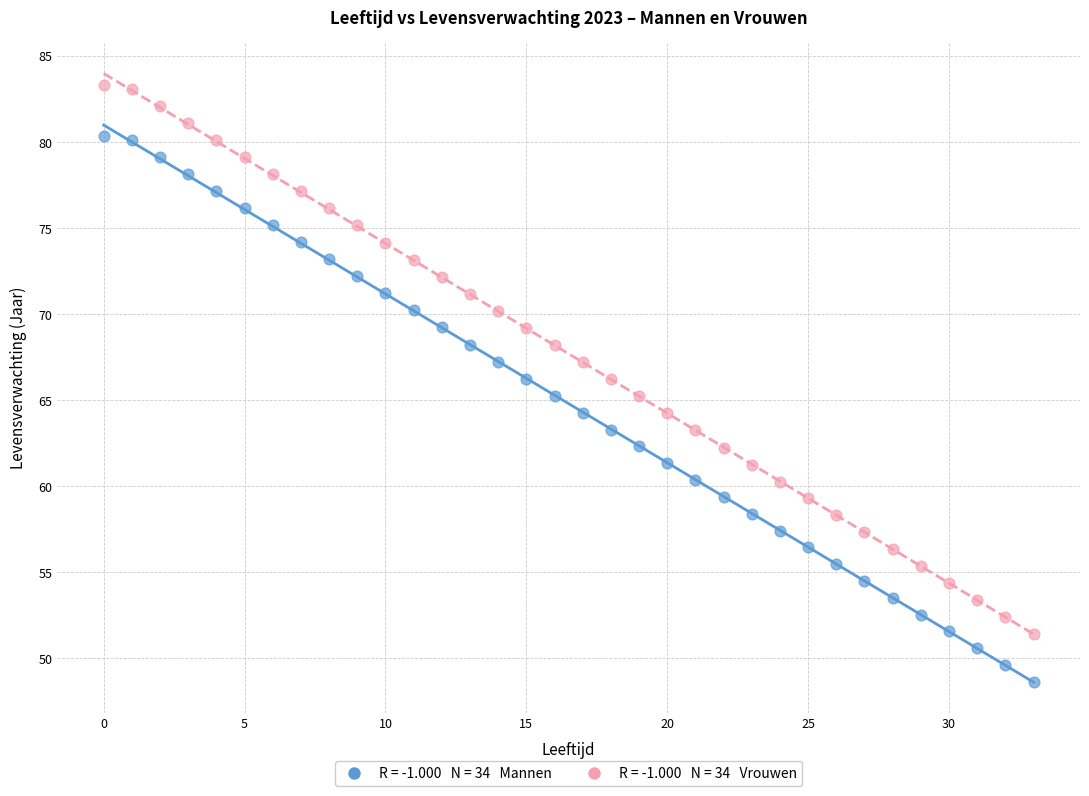

How many points are shown in the scatter plot?

68